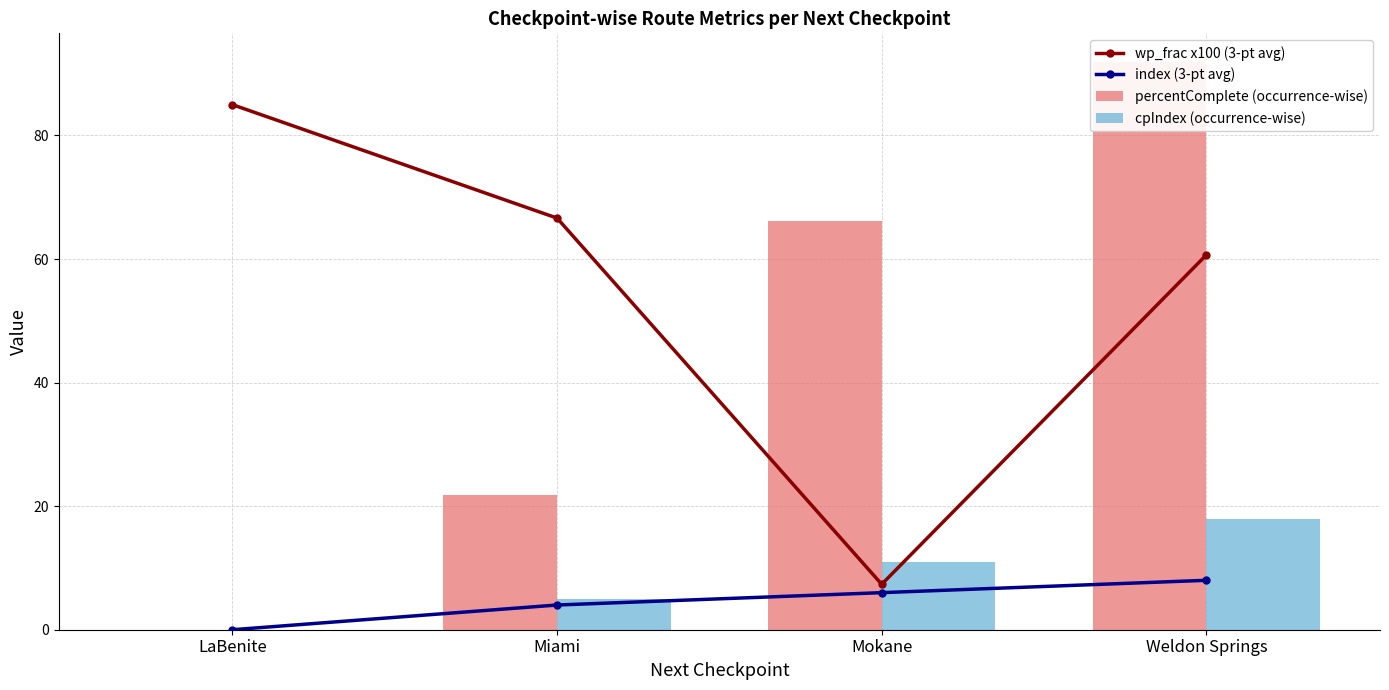

What is the difference between the maximum and minimum values in the cpIndex (occurrence-wise) series?

18.0